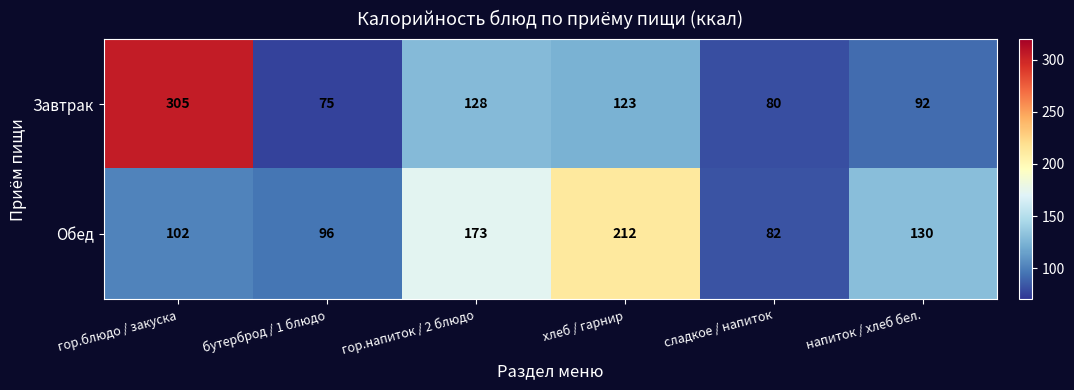

Which series has the largest range (max minus min)?

Завтрак